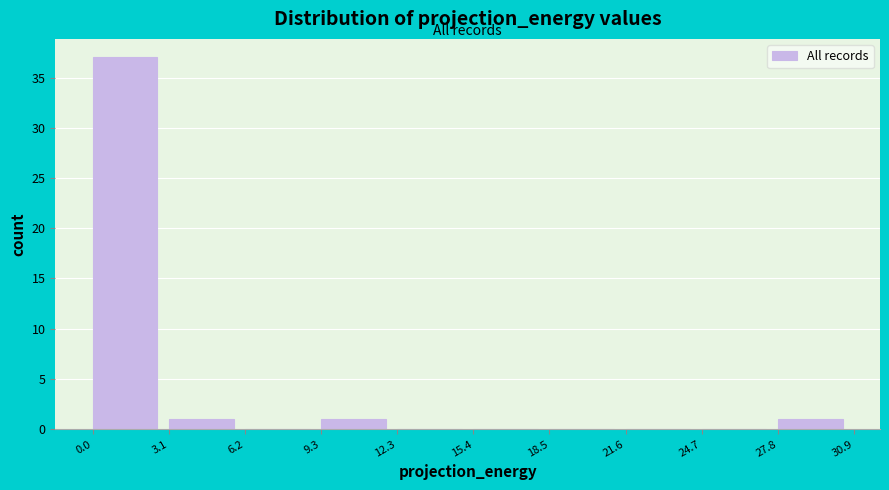

Over which range of the x-axis is the bar tallest?

0.0 to 3.1